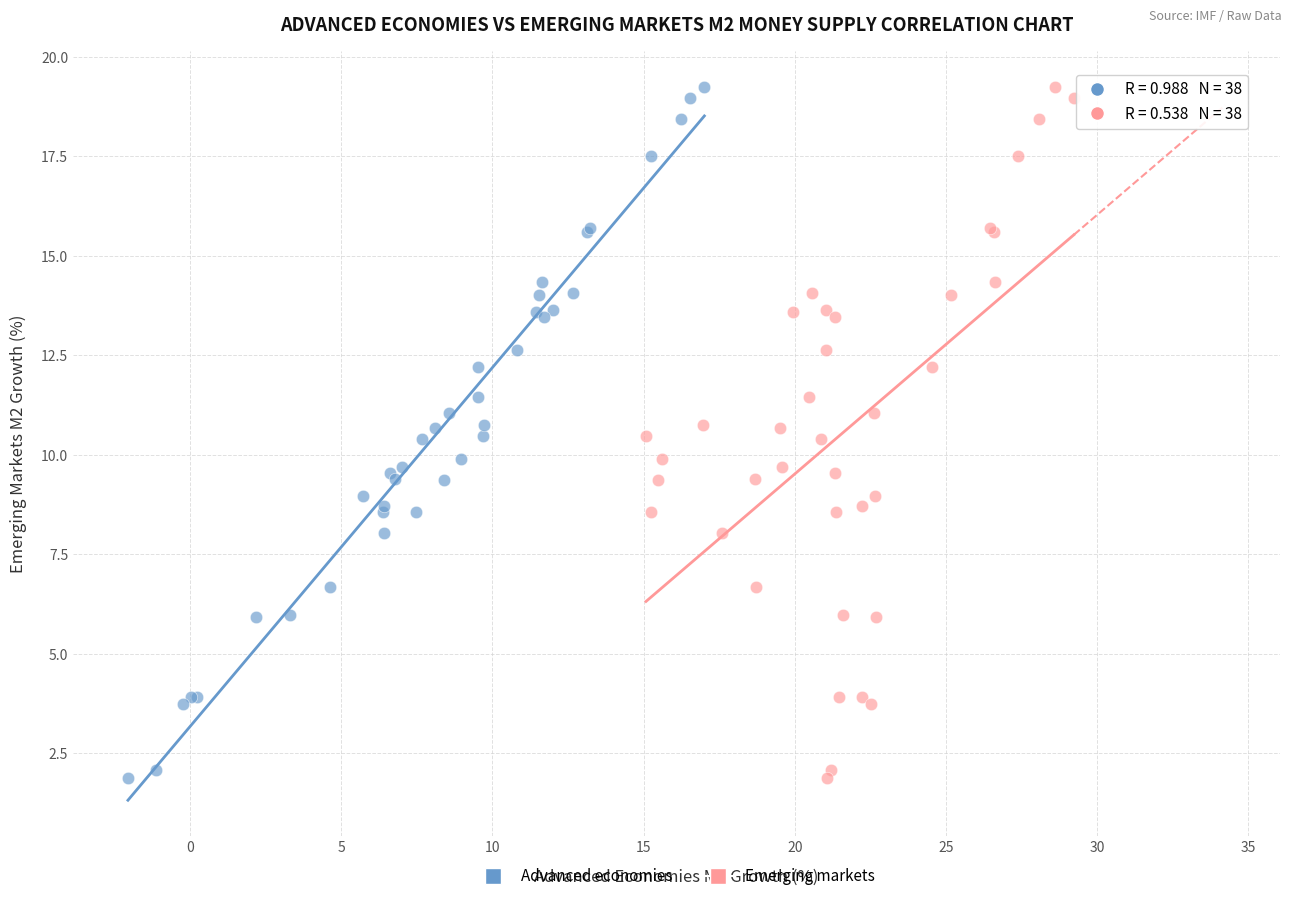

What are all the series names shown in the legend?

Advanced economies, Emerging markets